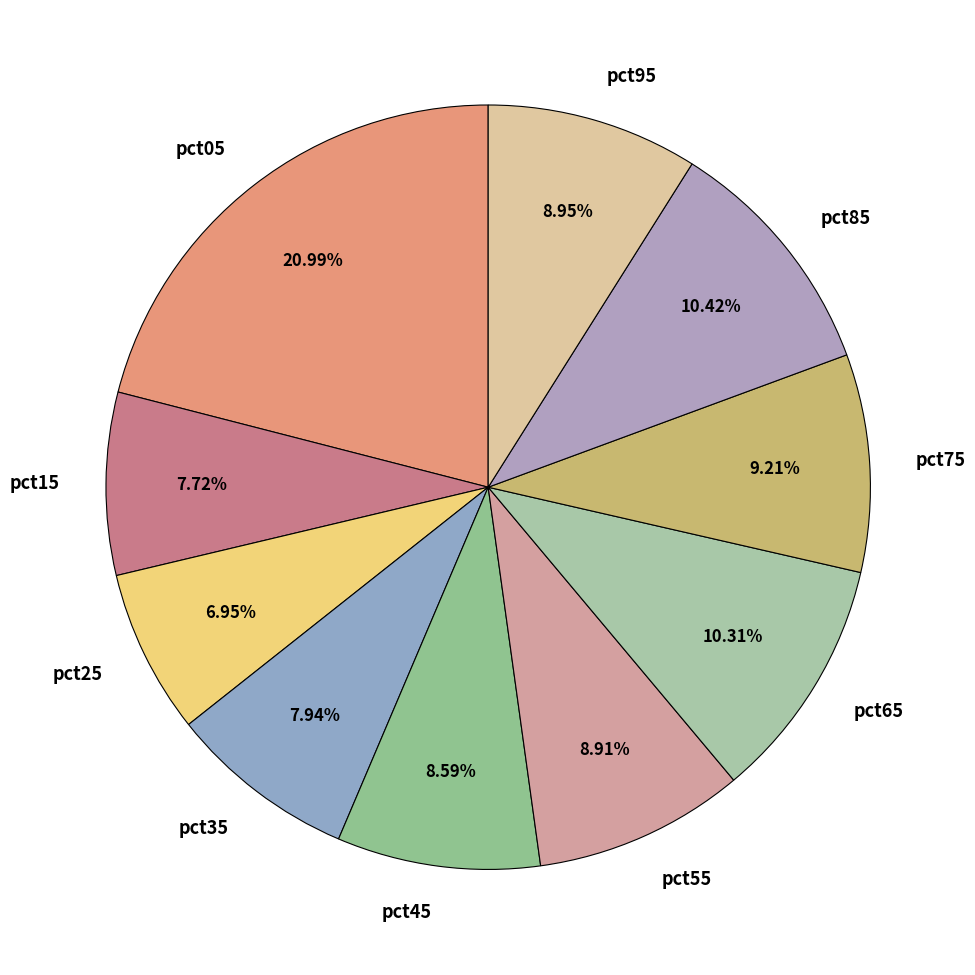

To the nearest percent, what is the difference between the pct35 and pct95 slice percentages?

1%